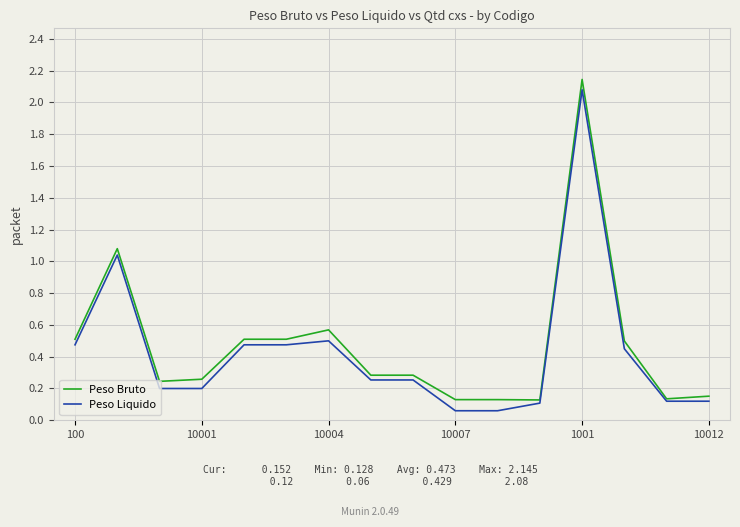

Does the chart have visible grid lines?

Yes